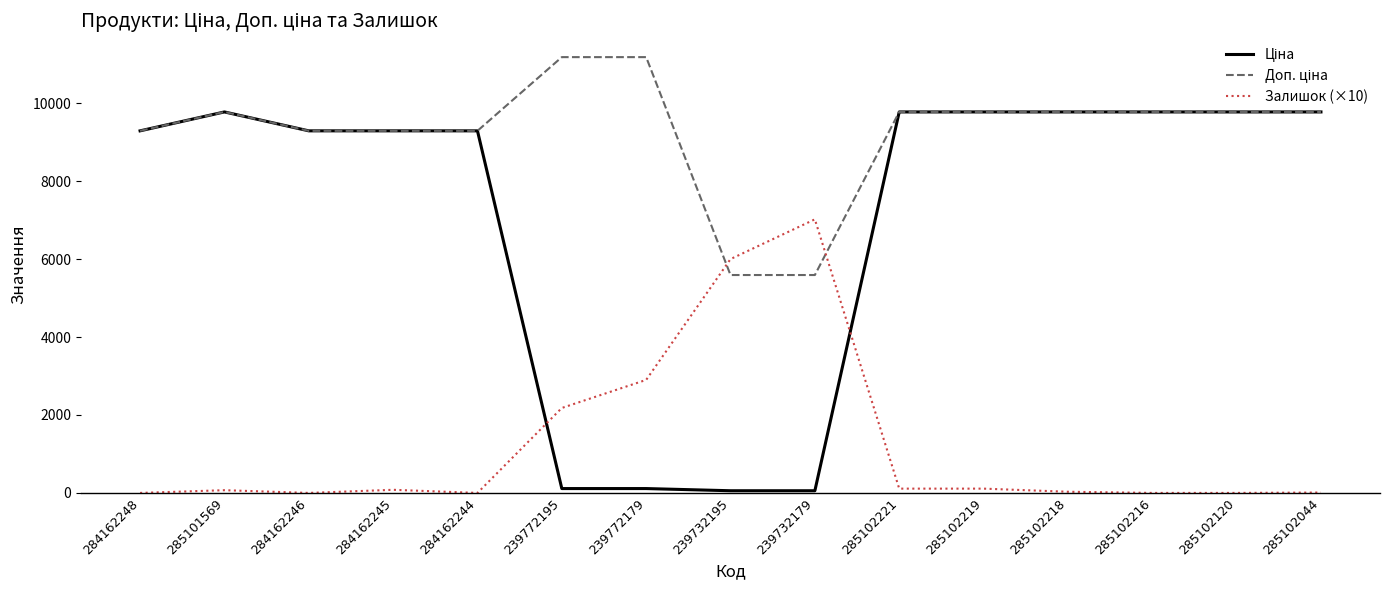

True or false: Залишок (×10) has a value of 10.0 at 285102044.

True